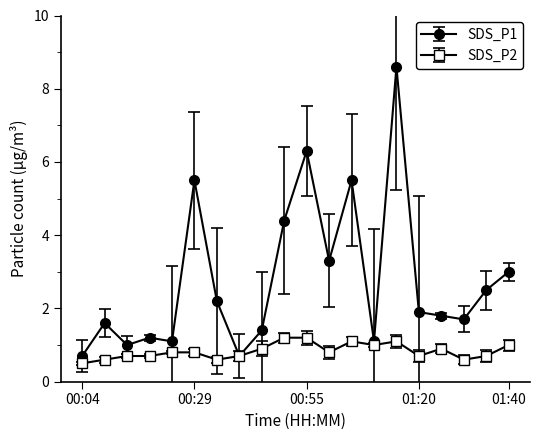

Which series has the largest range (max minus min)?

SDS_P1